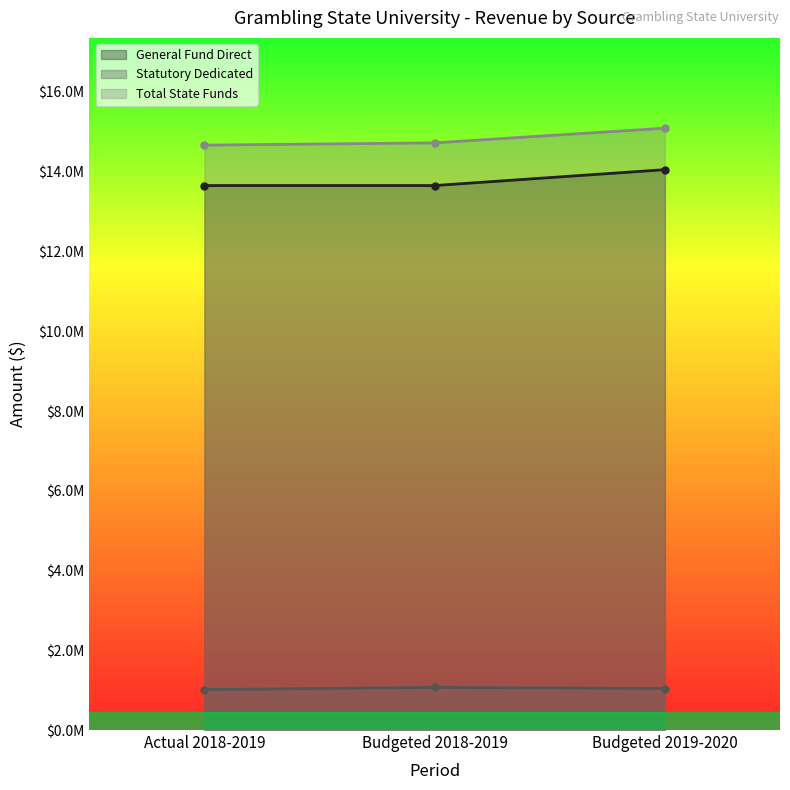

How many values in the Total State Funds series are below 14724537?

1